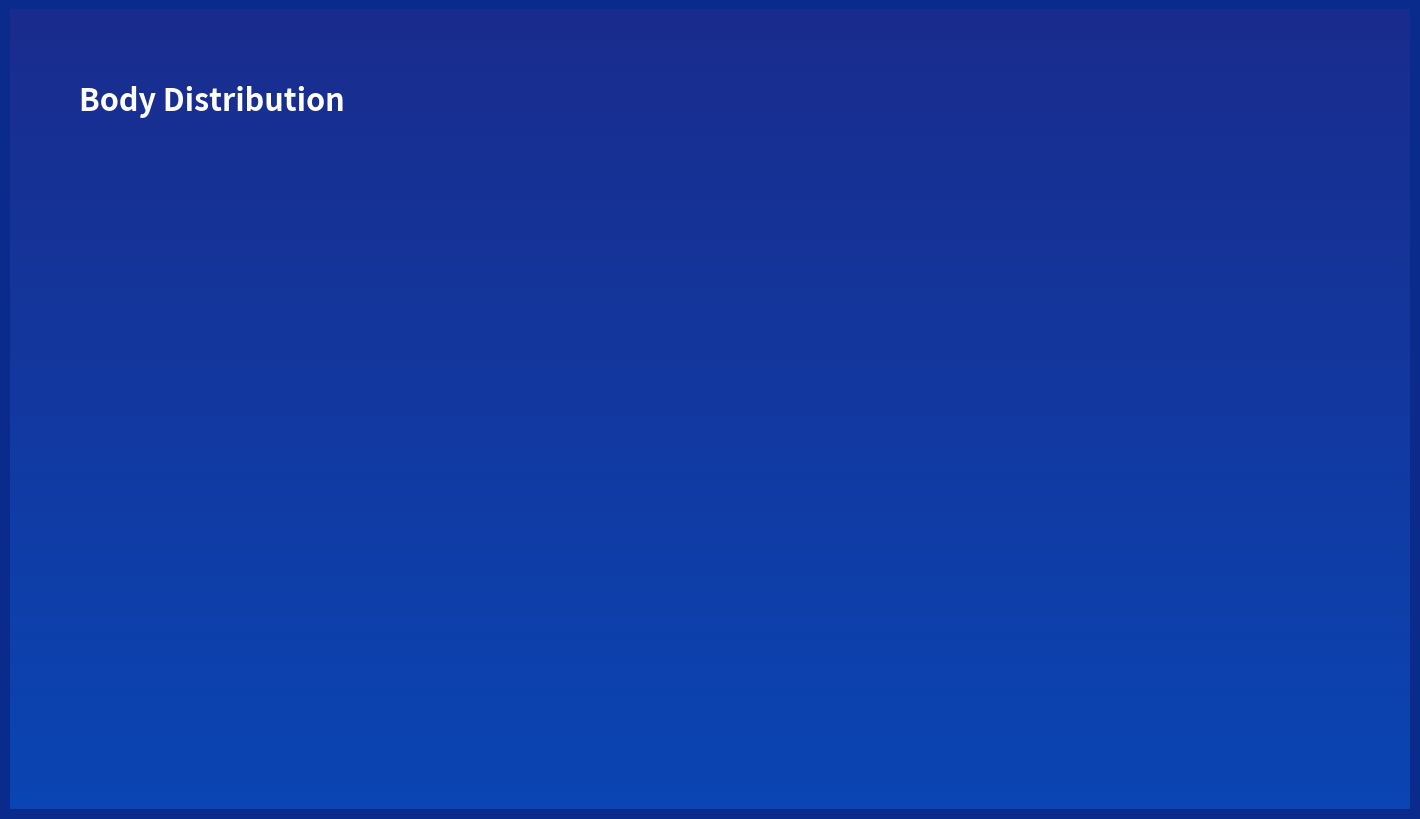

What is the ratio of the value at 142105 to the value at 142170?

0.6